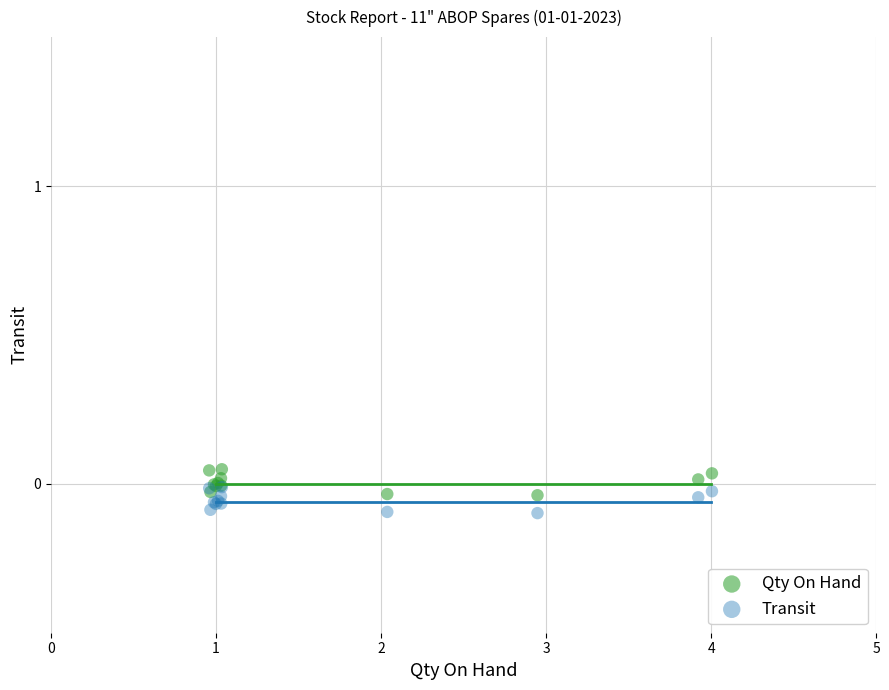

Which series reaches the maximum Y coordinate?

Qty On Hand